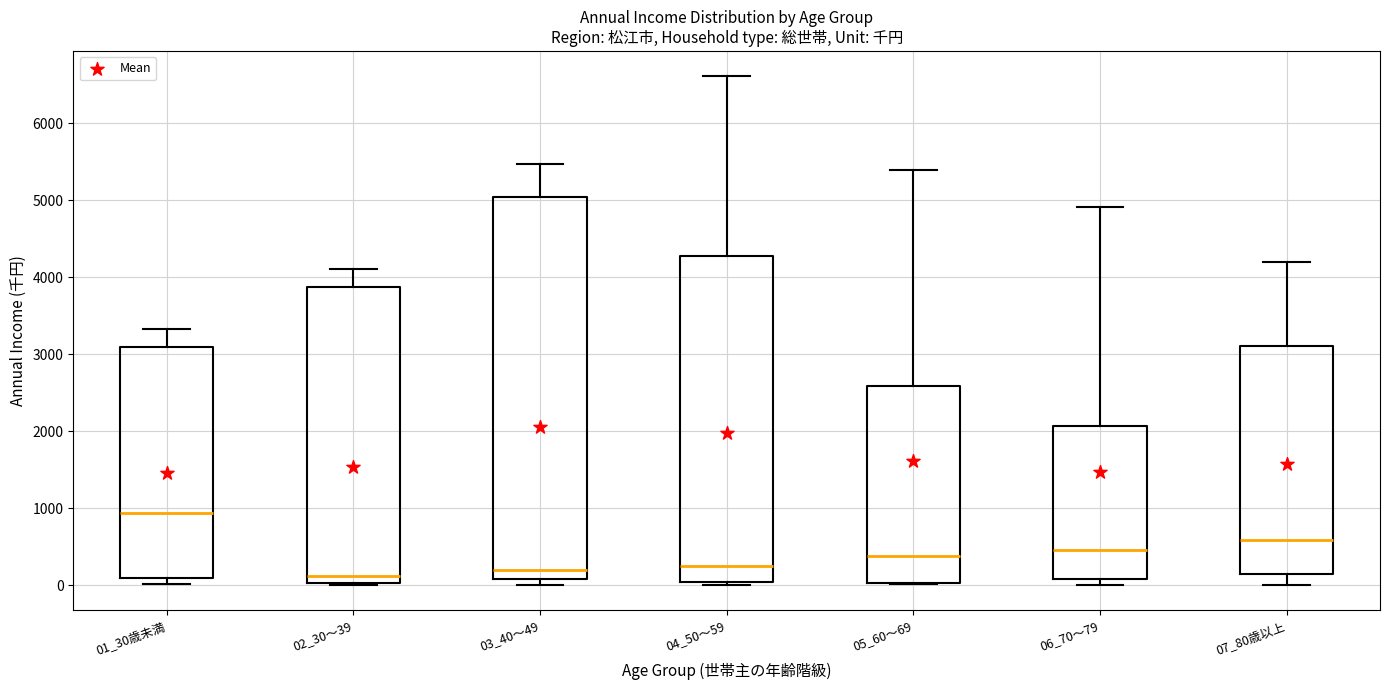

Where does the upper whisker of the box for 01_30歳未満 end on the y-axis? The values are not printed on the chart, so give them approximately, as read against the axis.

3300